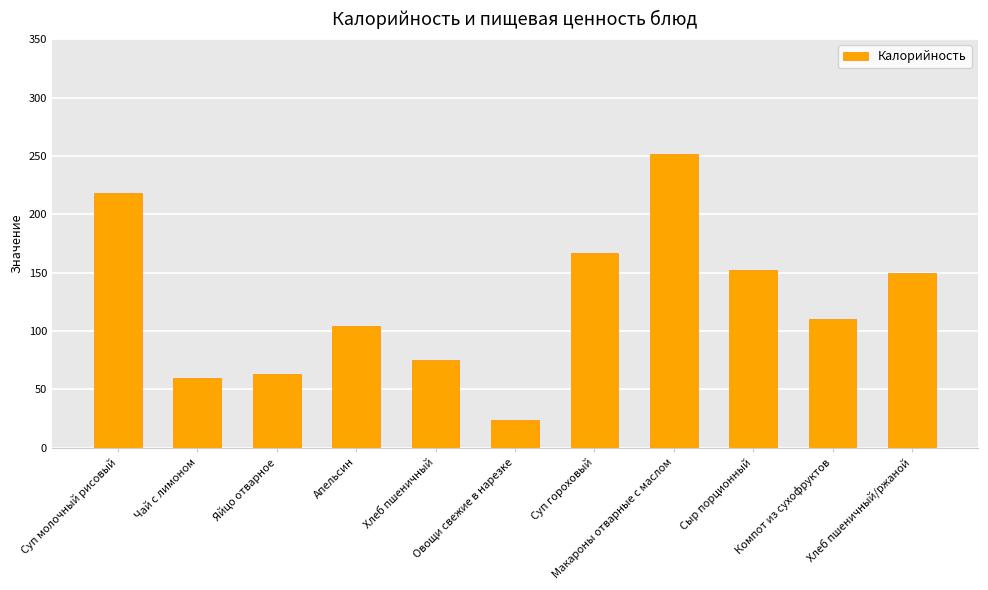

What position from the left is Макароны отварные с маслом?

8